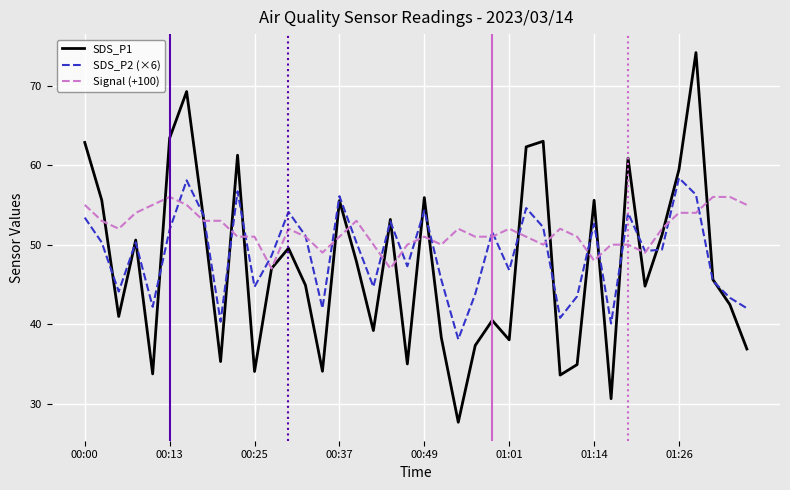

After their last crossing, which series has the higher values: SDS_P1 or SDS_P2 (×6)?

SDS_P2 (×6)